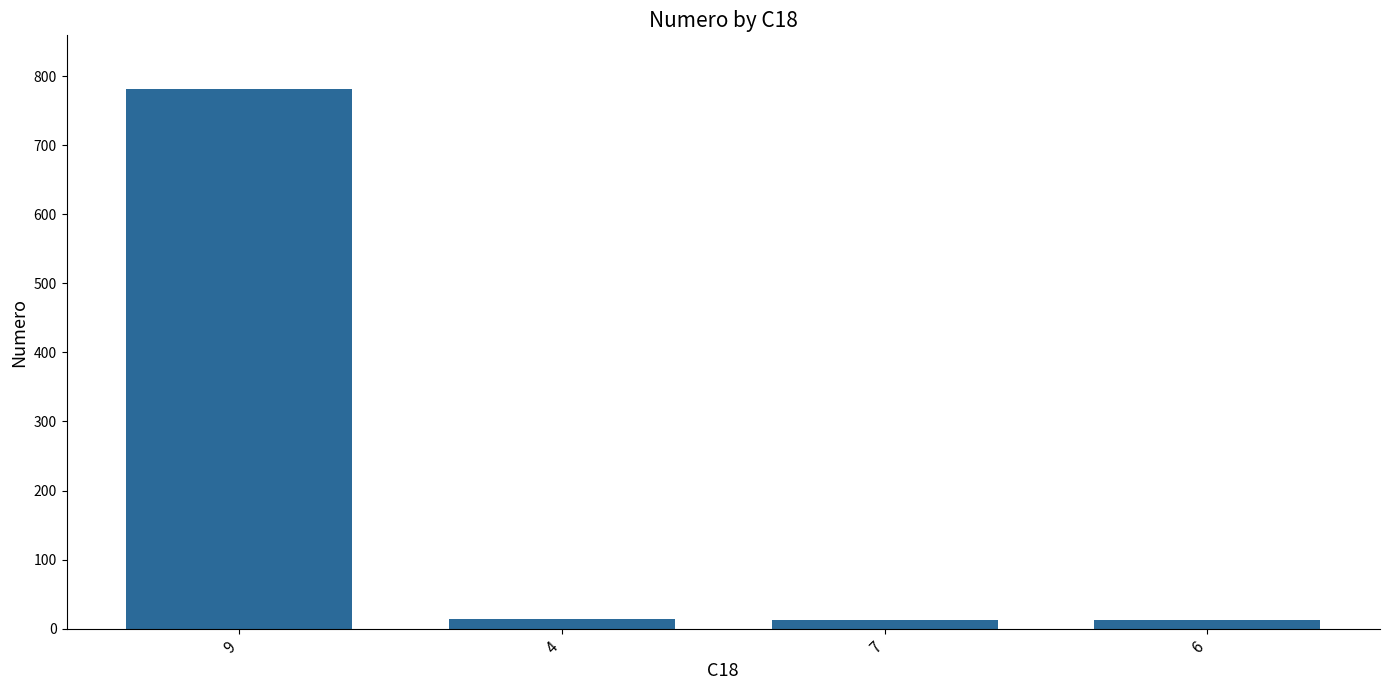

Which has a higher value, 7 or 9?

9